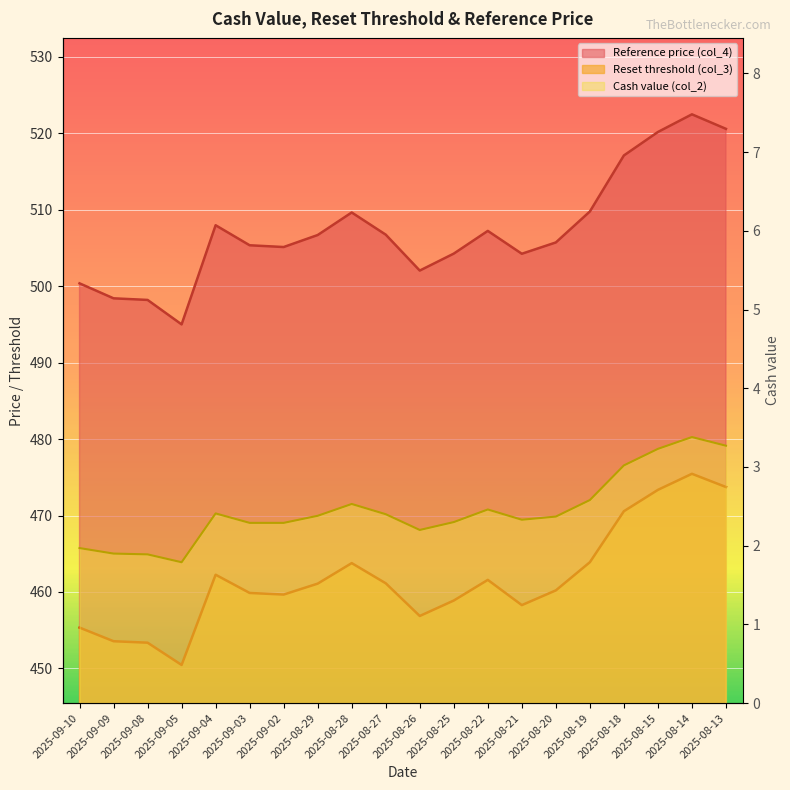

Is the value of Reset threshold (col_3) at 2025-08-22 greater than the value of Cash value (col_2) at 2025-08-18?

Yes